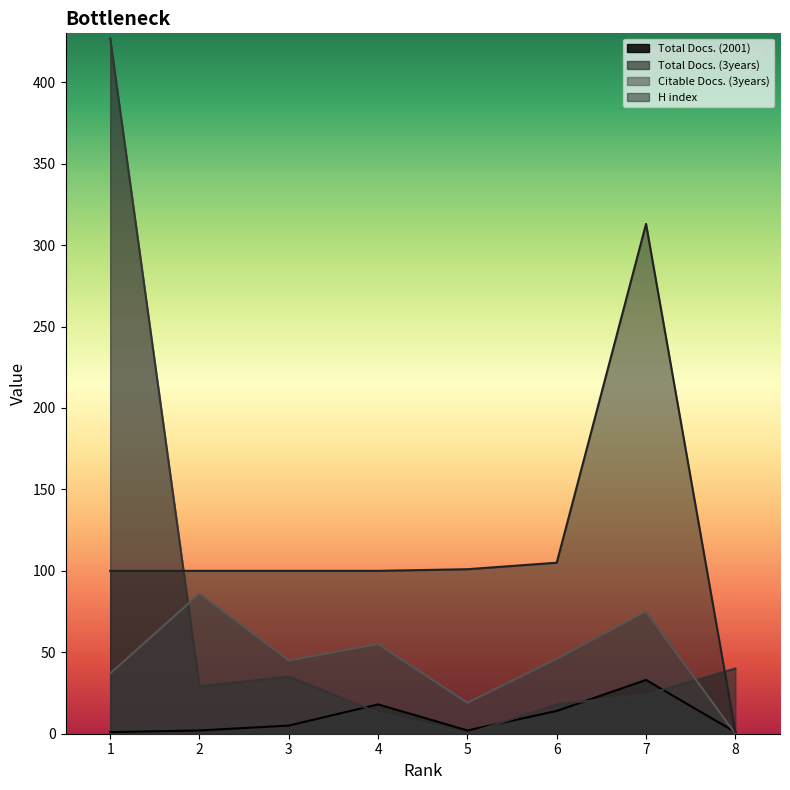

Which series has the largest total across all categories?

H index